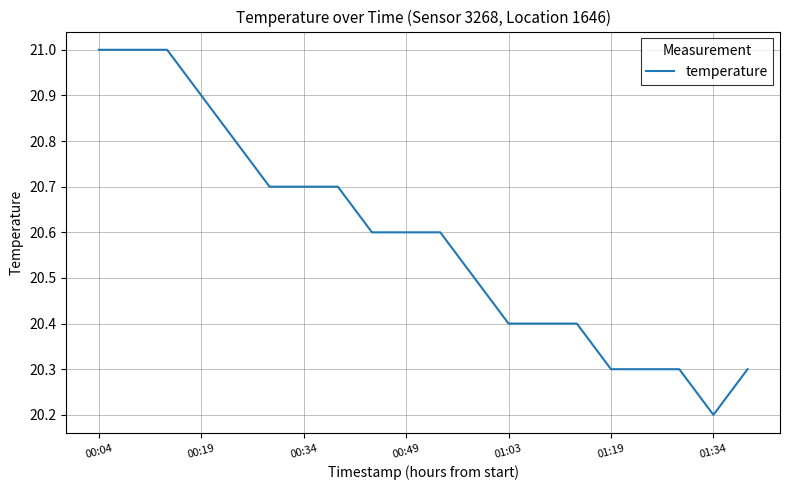

What is the difference between the maximum and second lowest values?

0.7